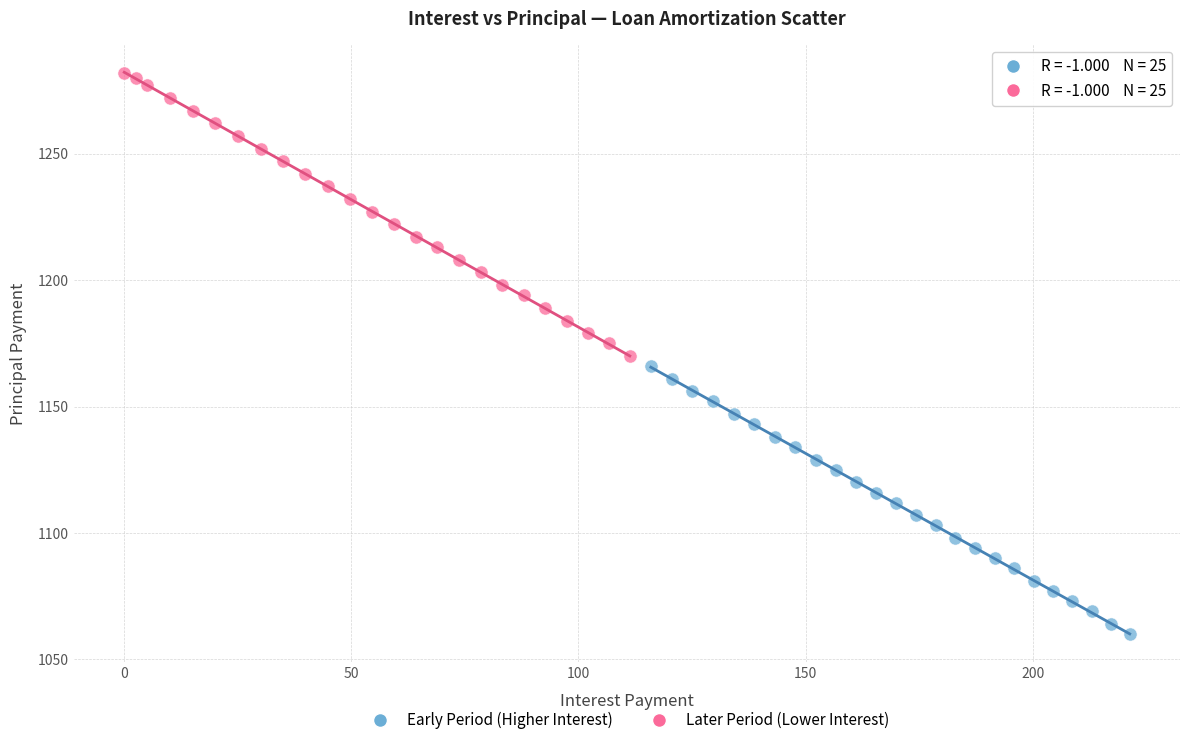

Which series has the largest Y range (max minus min)?

Later Period (Lower Interest)